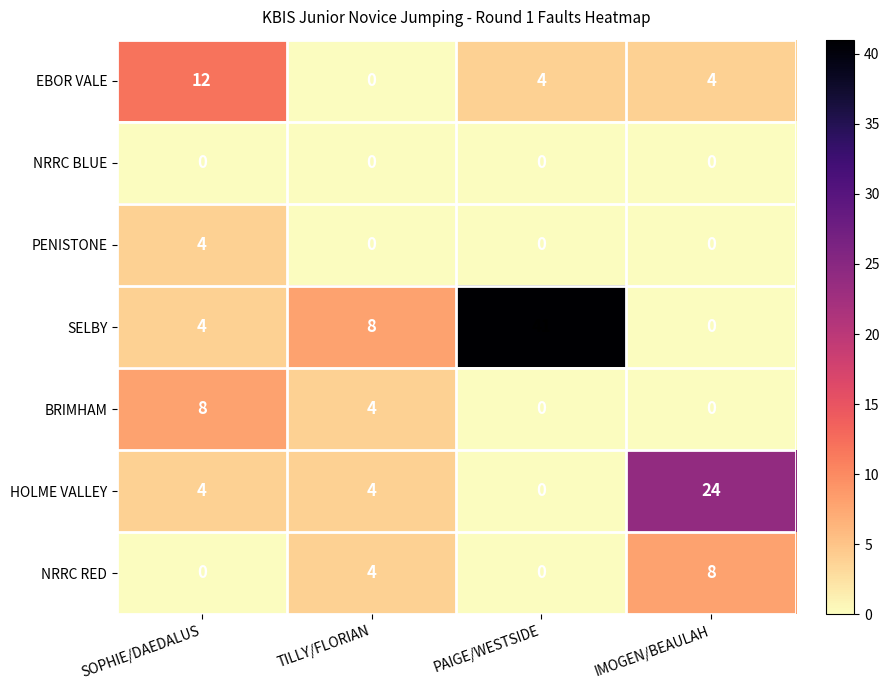

How many data points does each series have?

4